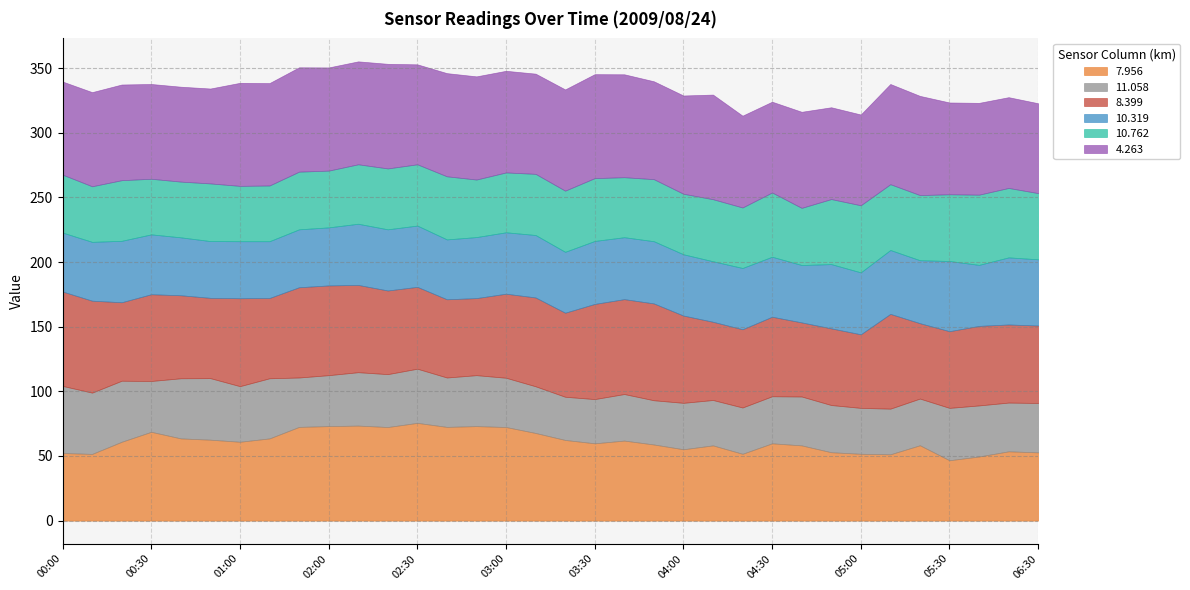

How many lines are shown in the chart?

6